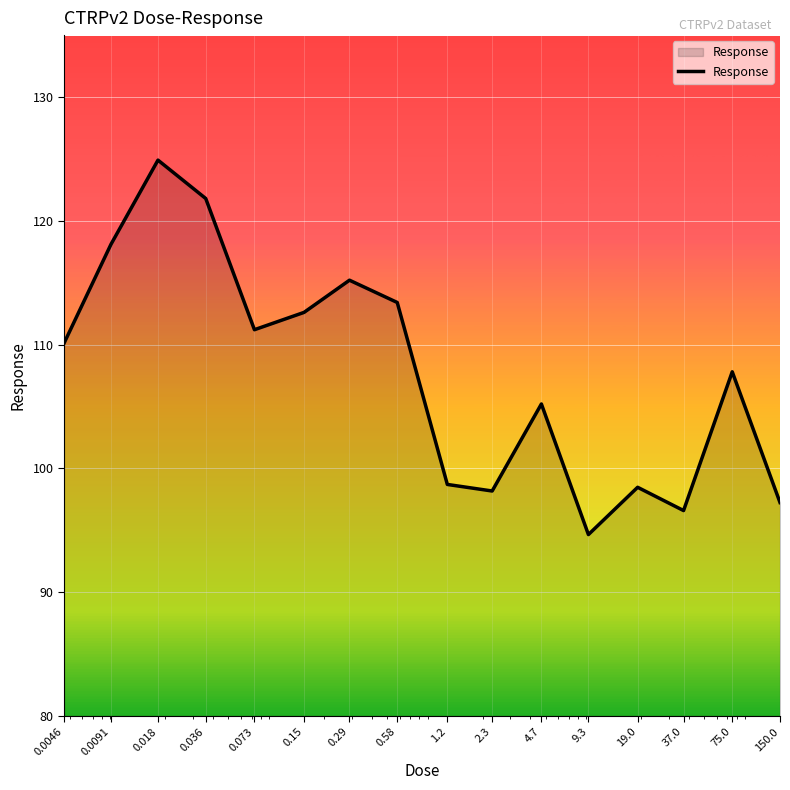

What is the maximum value shown in the chart?

124.9